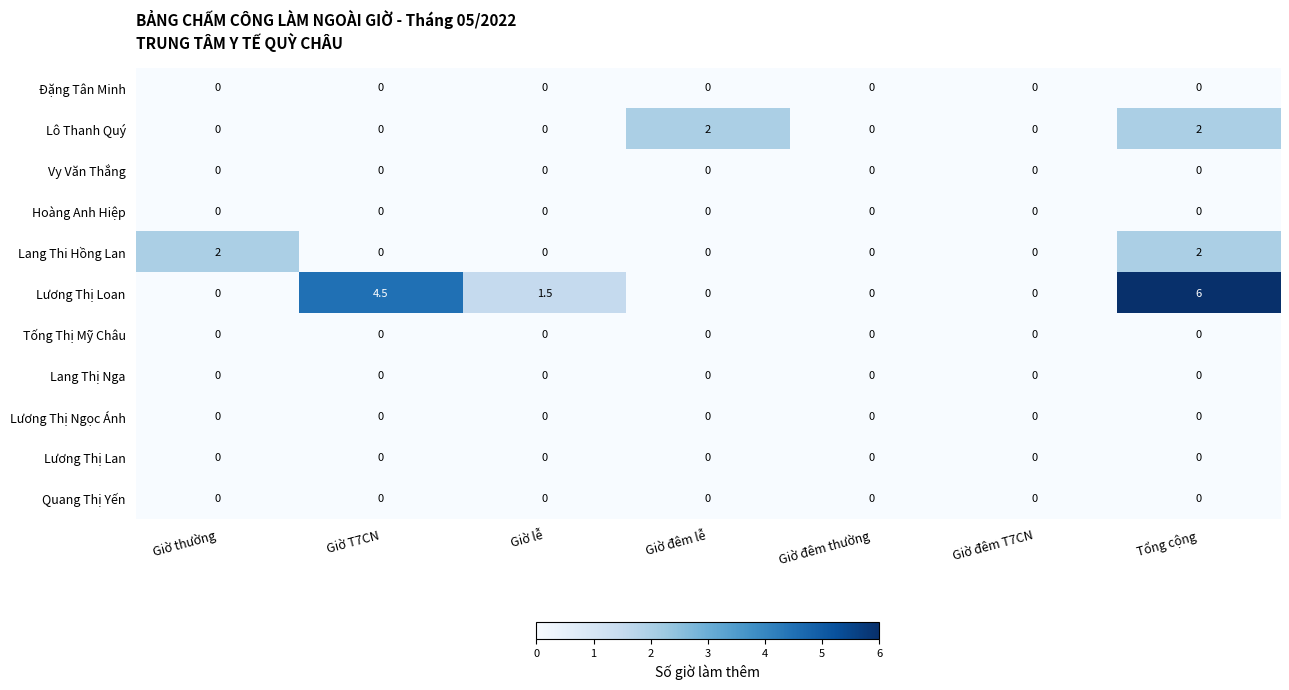

Which series has the largest total across all categories?

Lương Thị Loan